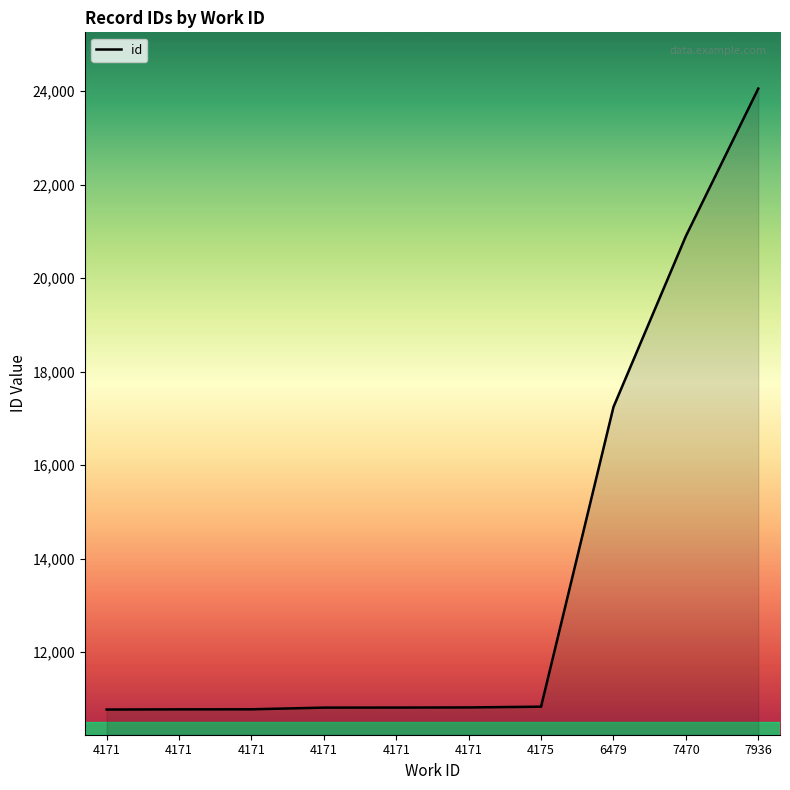

List the labels in order of value, largest first.

7936, 7470, 6479, 4175, 4171, 4171, 4171, 4171, 4171, 4171